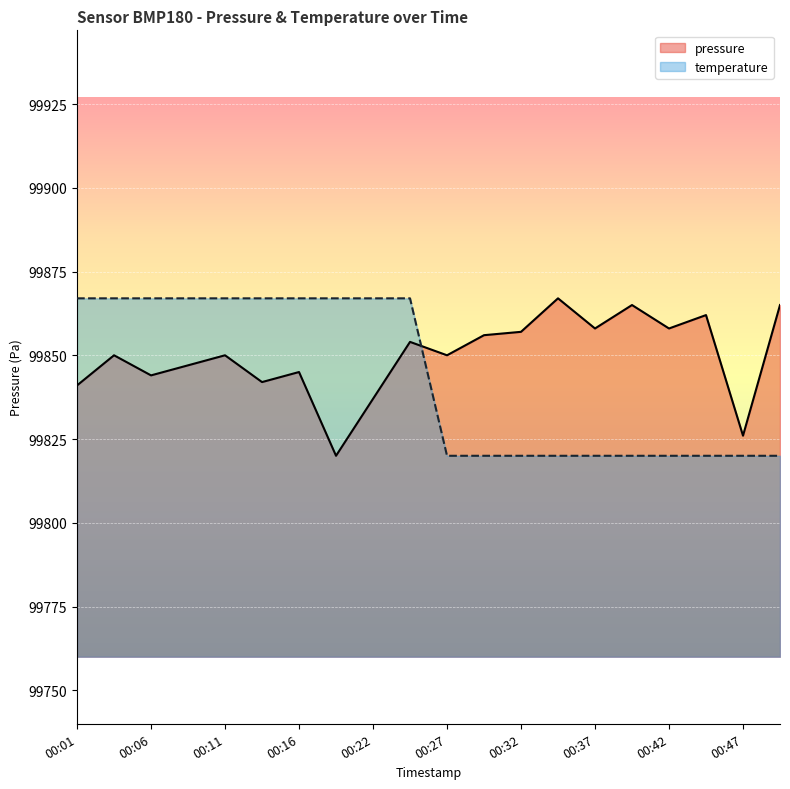

At which category is the sum across all series the highest?

00:24